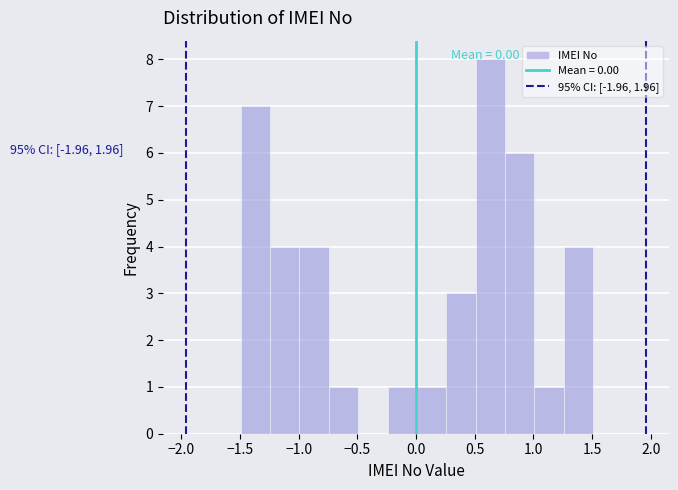

Which range on the x-axis has the tallest bar?

0.50 to 0.75